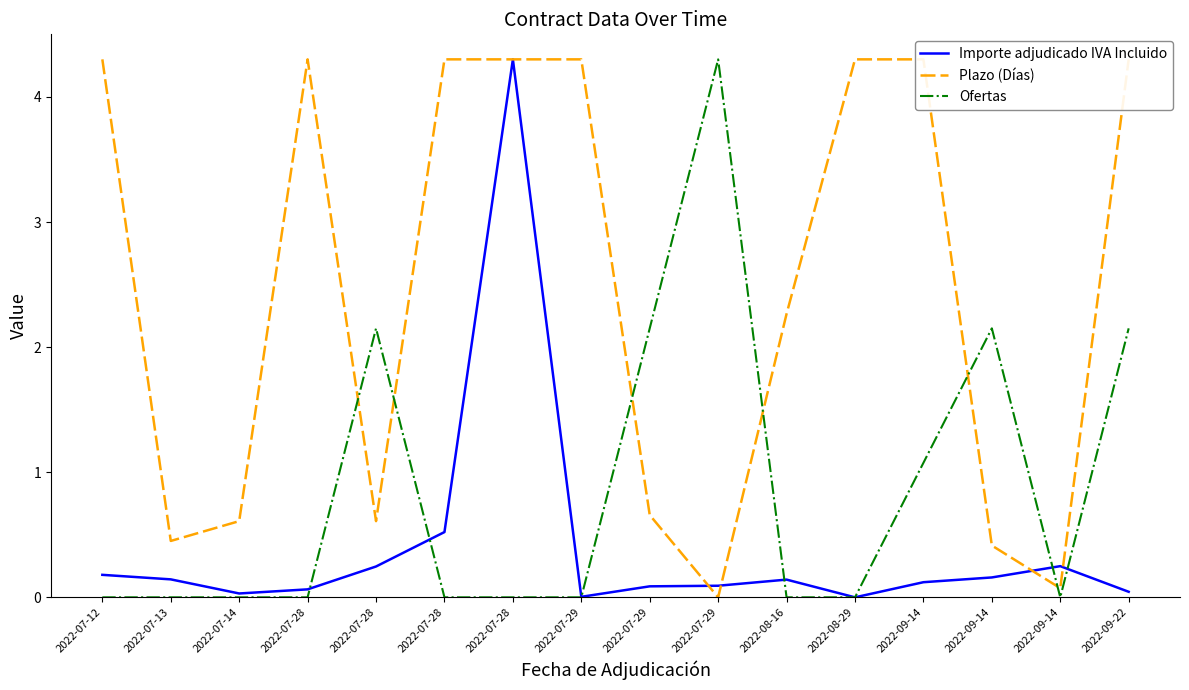

What is the average value of the Plazo (Días) series?

2.5